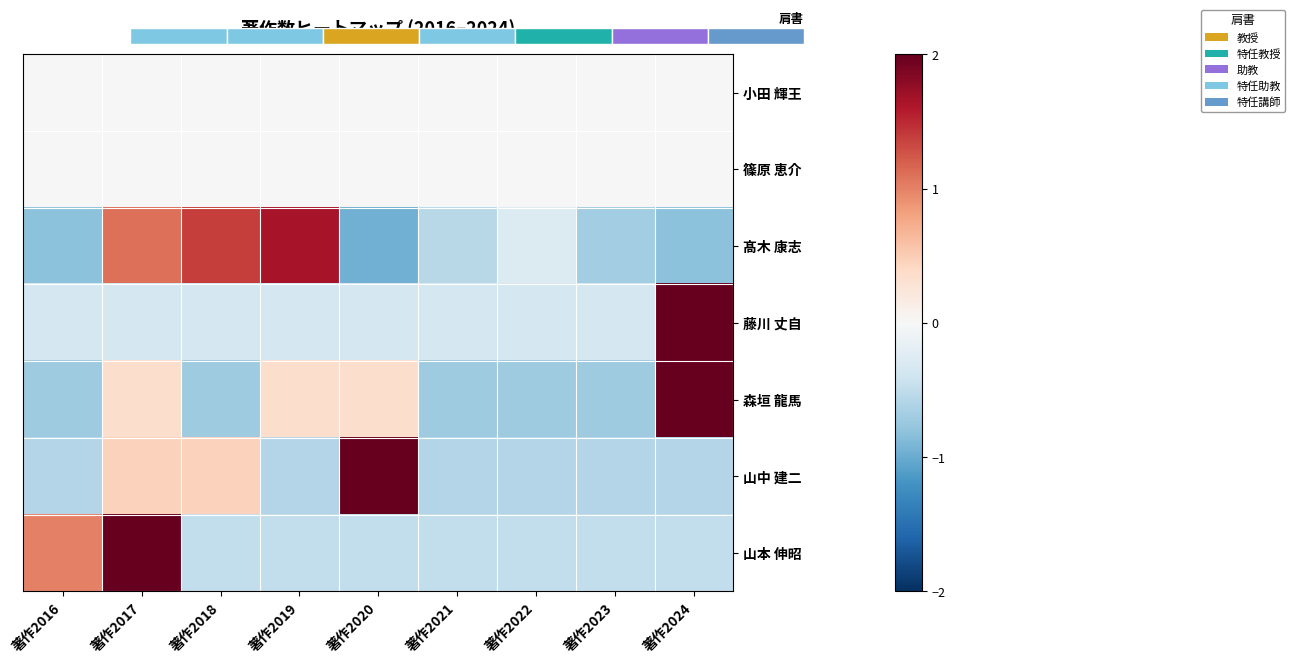

At 著作2024, list the series in order from smallest to largest.

髙木 康志, 山中 建二, 山本 伸昭, 小田 輝王, 篠原 恵介, 森垣 龍馬, 藤川 丈自